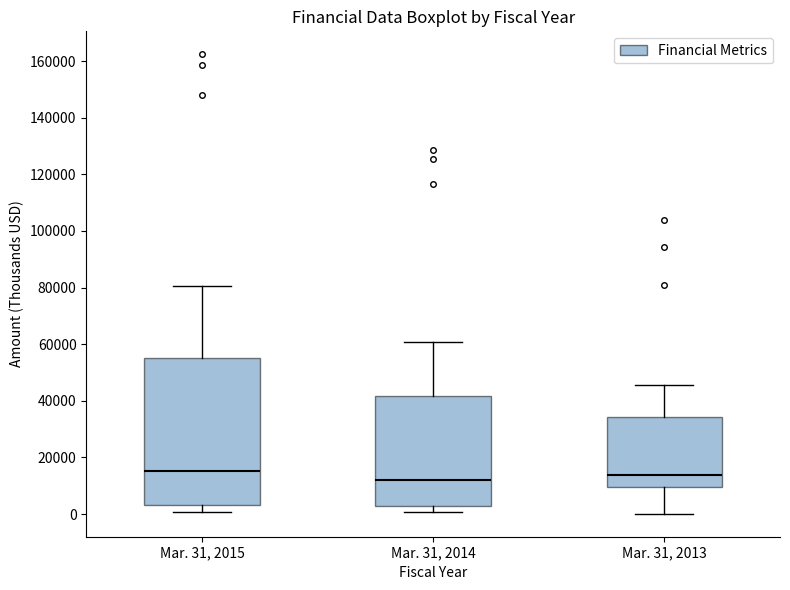

Reading left to right, transcribe this box plot: for each box, give where its median line is, the range the box spans, and where its two whiskers end, as read against the y-axis. The values are not printed on the chart, so give them approximately, as read against the axis.

Mar. 31, 2015: median 16000, box 4000 to 56000, whiskers 0 to 80000
Mar. 31, 2014: median 12000, box 2000 to 42000, whiskers 0 to 60000
Mar. 31, 2013: median 14000, box 10000 to 34000, whiskers 0 to 46000